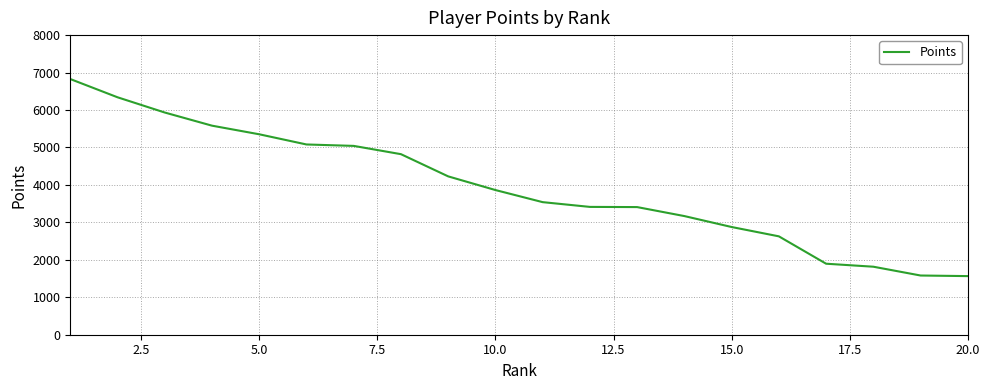

What is the difference between the maximum and minimum values?

5262